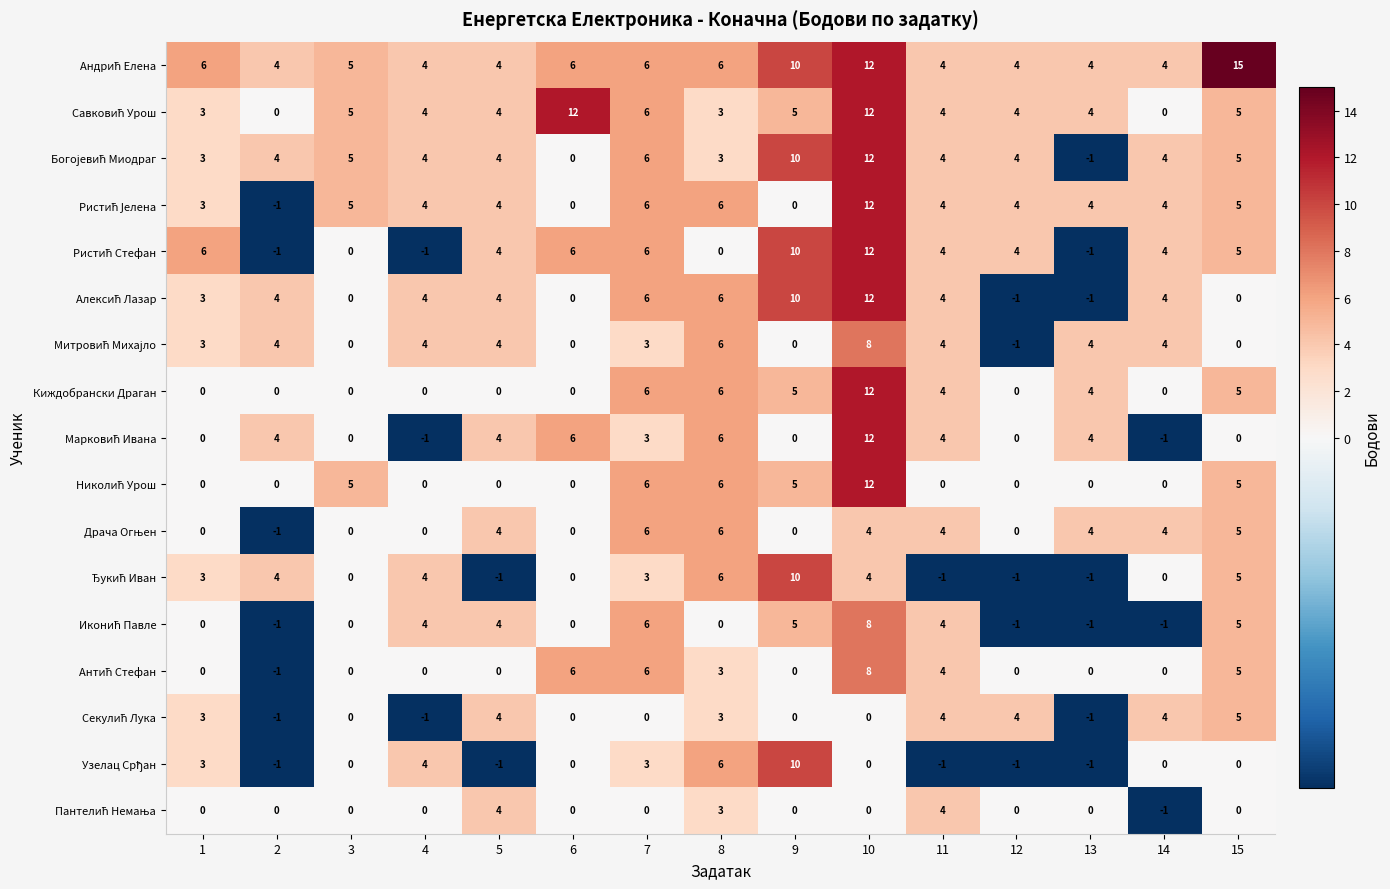

What is the spread (max minus min) of values at 15?

15